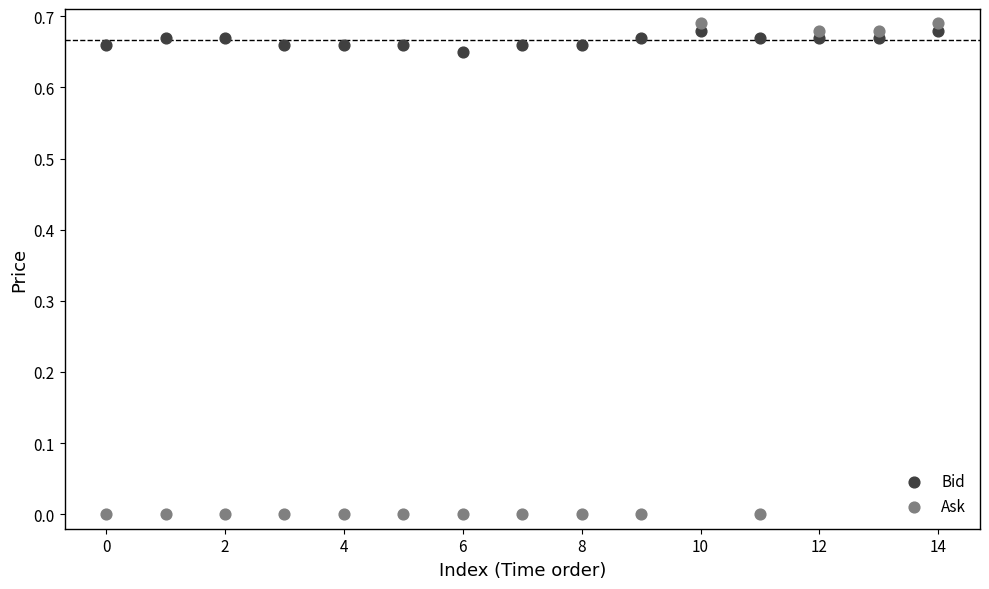

What are all the series names shown in the legend?

Bid, Ask